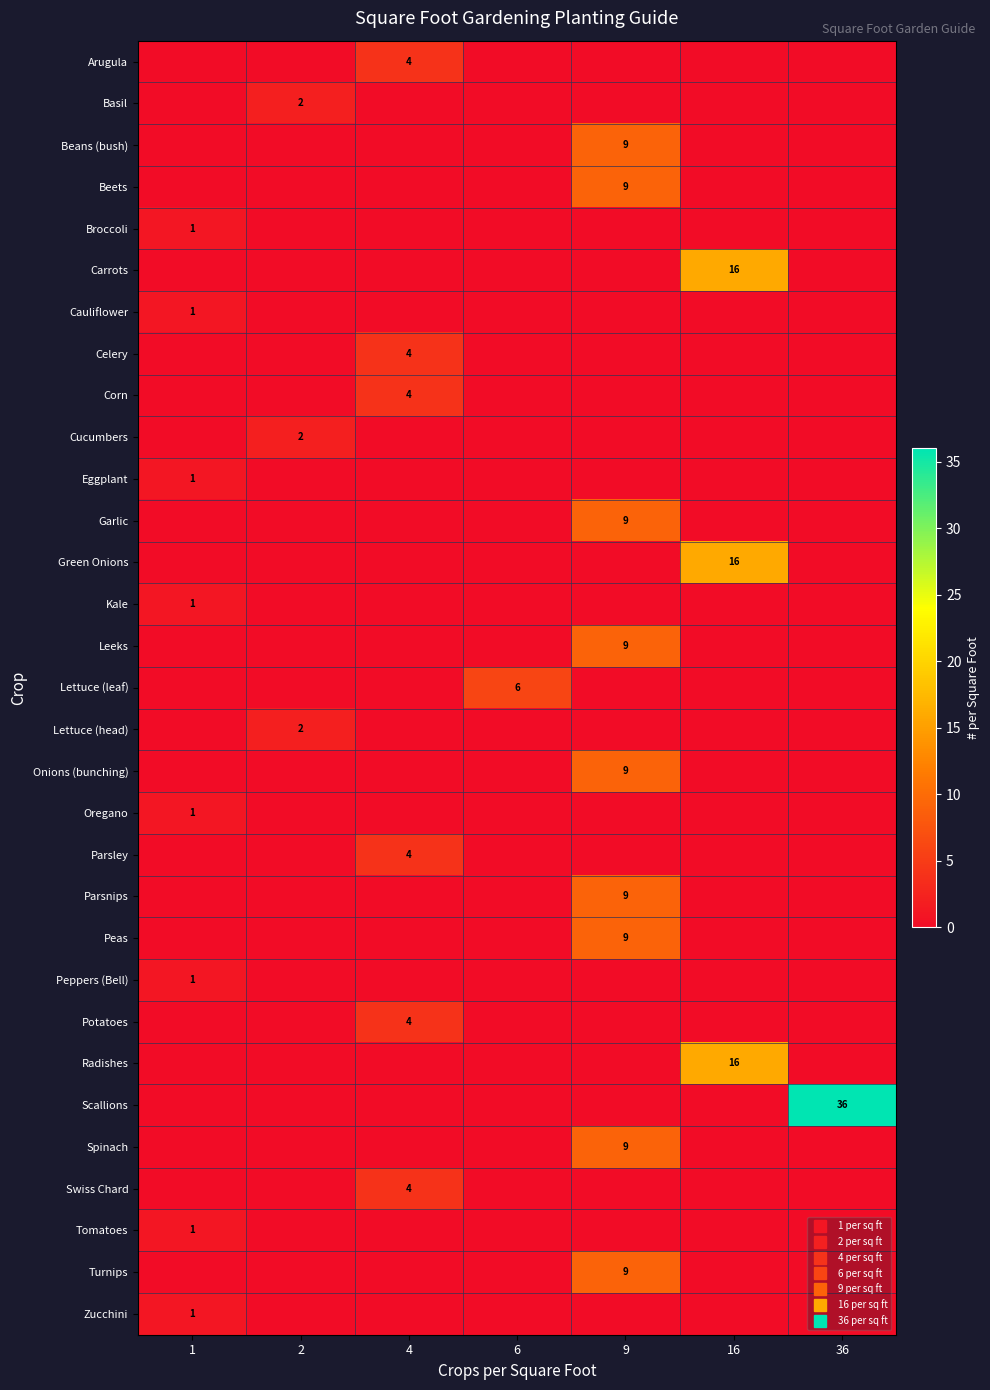

Which category has the highest value in the Cauliflower series?

1